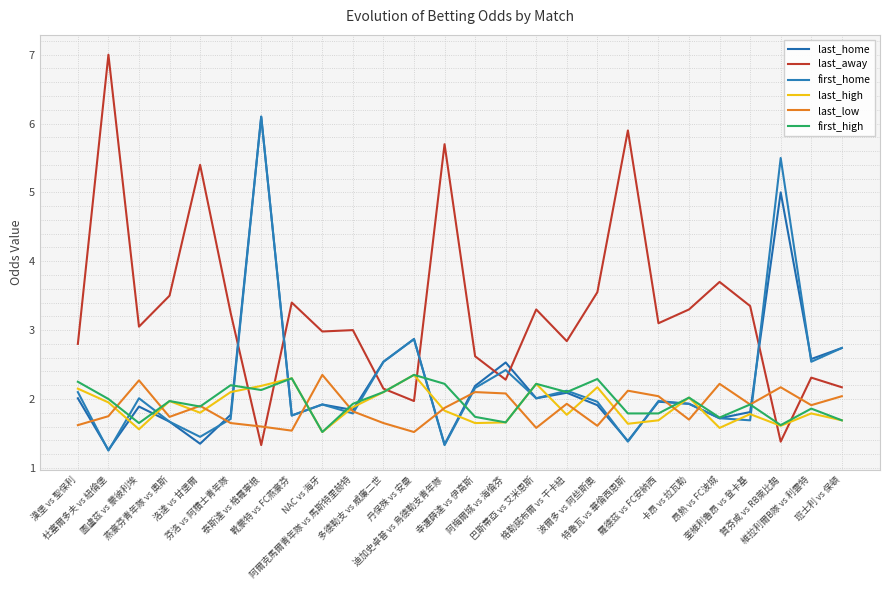

Which series has the largest total across all categories?

last_away